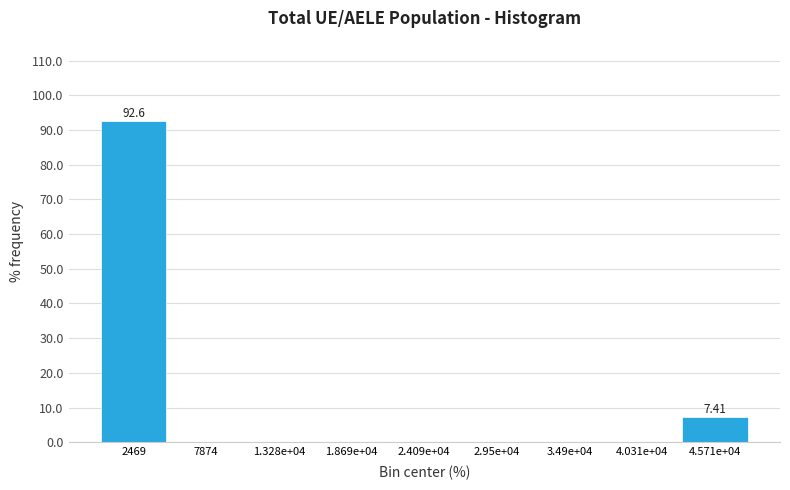

What is the sum of all values?

100.0